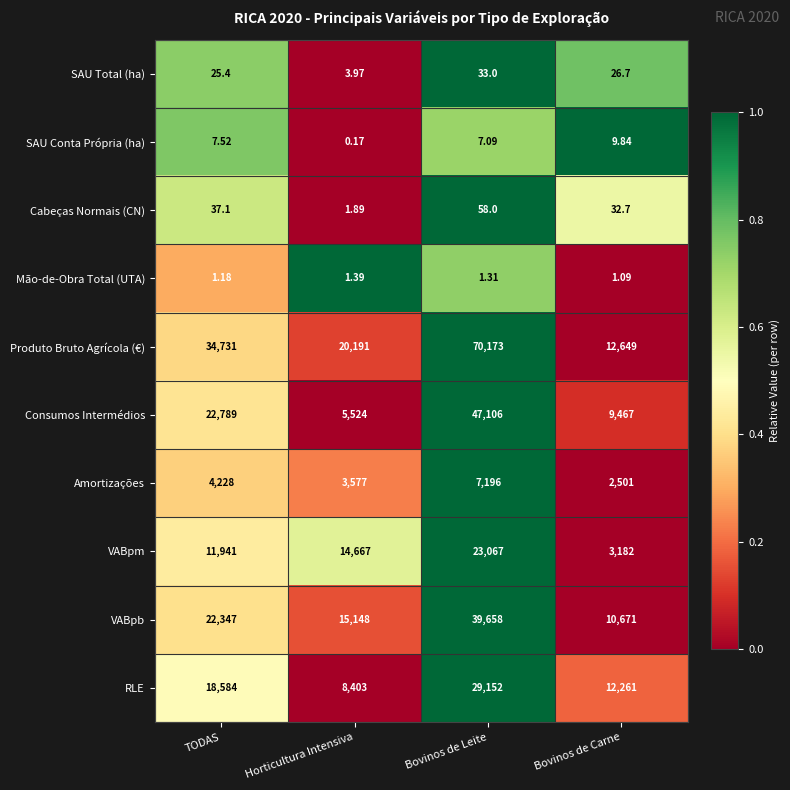

Is the value of VABpb at Bovinos de Leite greater than the value of SAU Conta Própria (ha) at Bovinos de Carne?

Yes